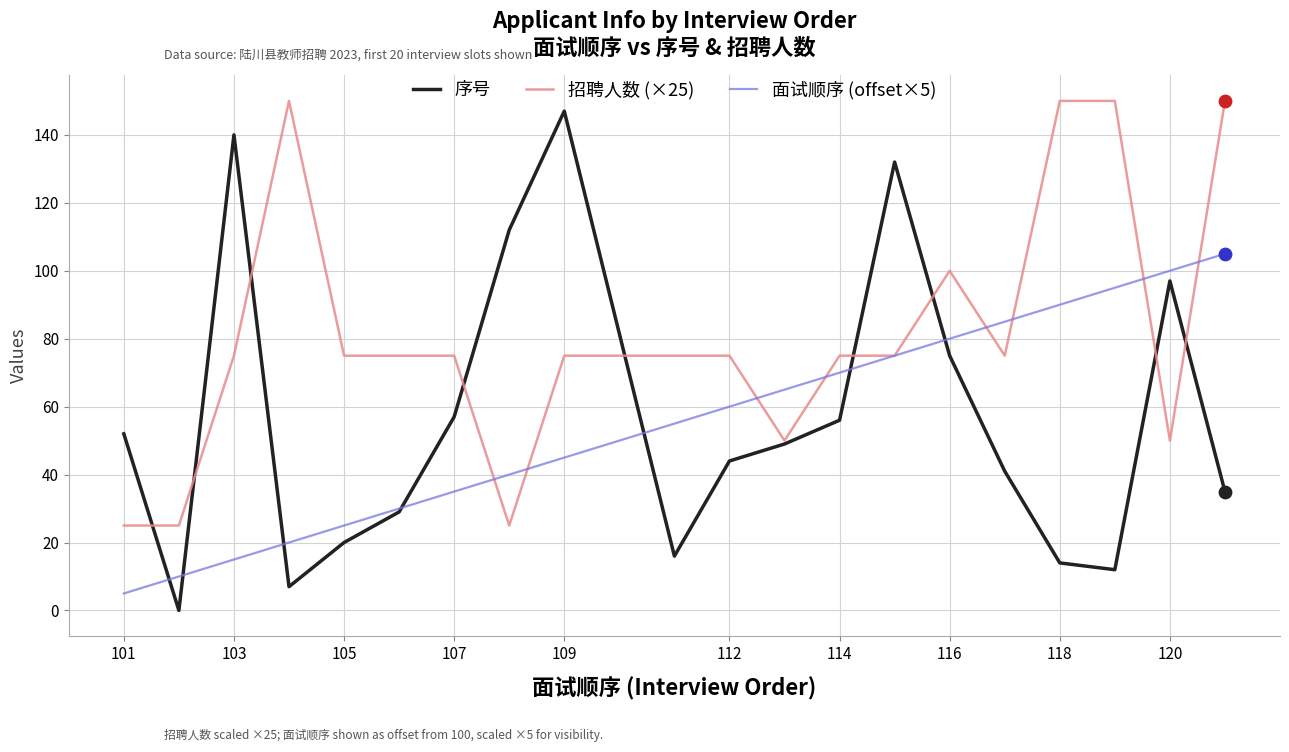

What is the maximum value shown in the chart?

150